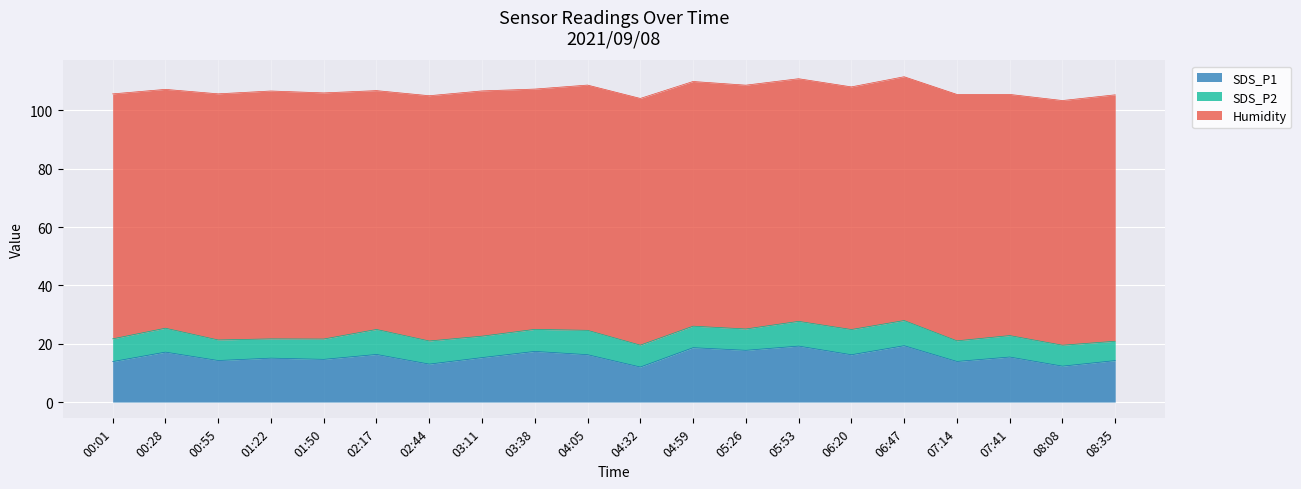

Is it true that SDS_P2 equals 8.3 at 04:05?

True